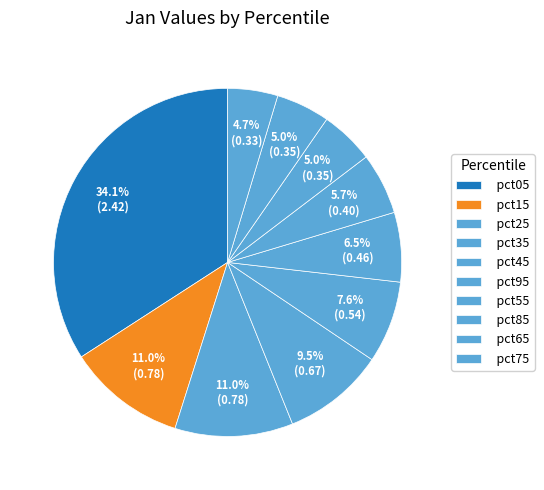

Is it true that pct25 is 1% of the pie?

False